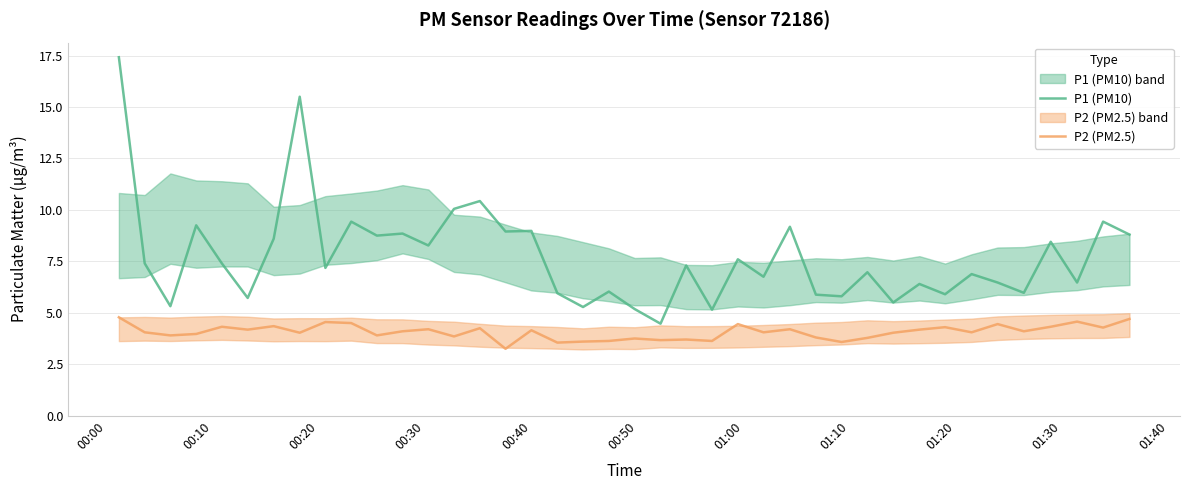

What is the difference between the maximum and minimum values in the P2 (PM2.5) series?

1.5